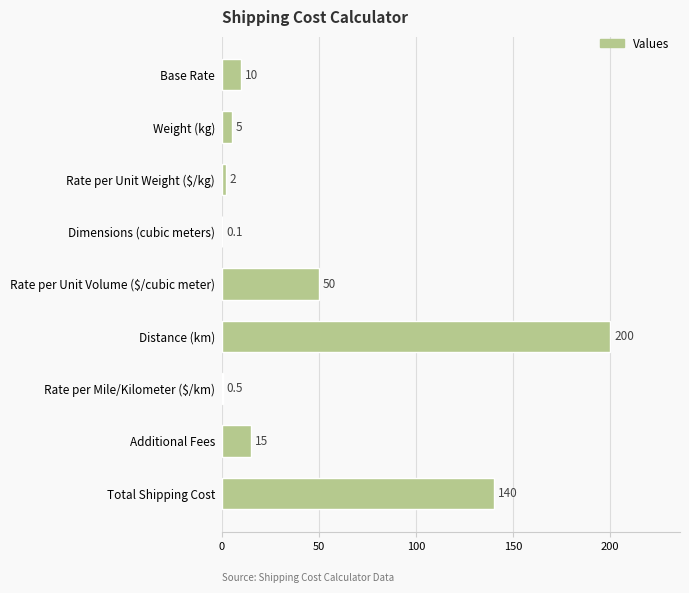

What is the average value?

47.0